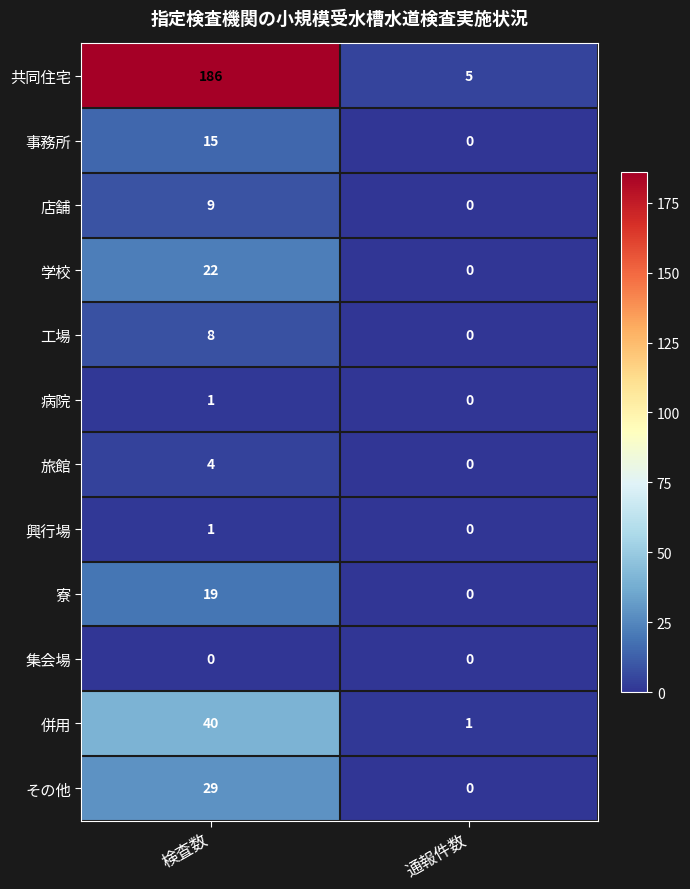

How many values in 学校 are above zero?

1